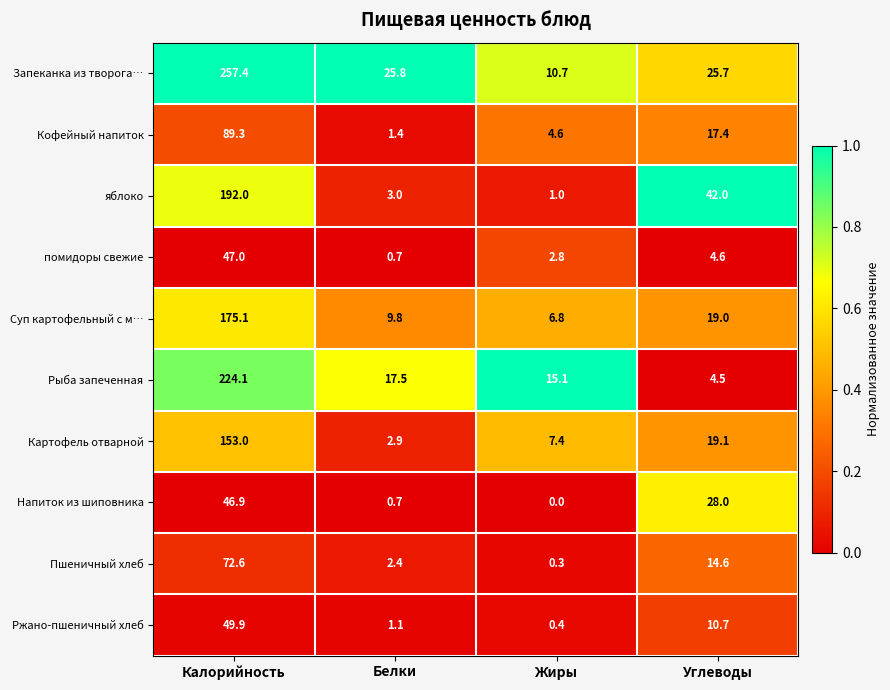

Between Калорийность and Углеводы, which series saw the biggest shift?

Запеканка из творога…